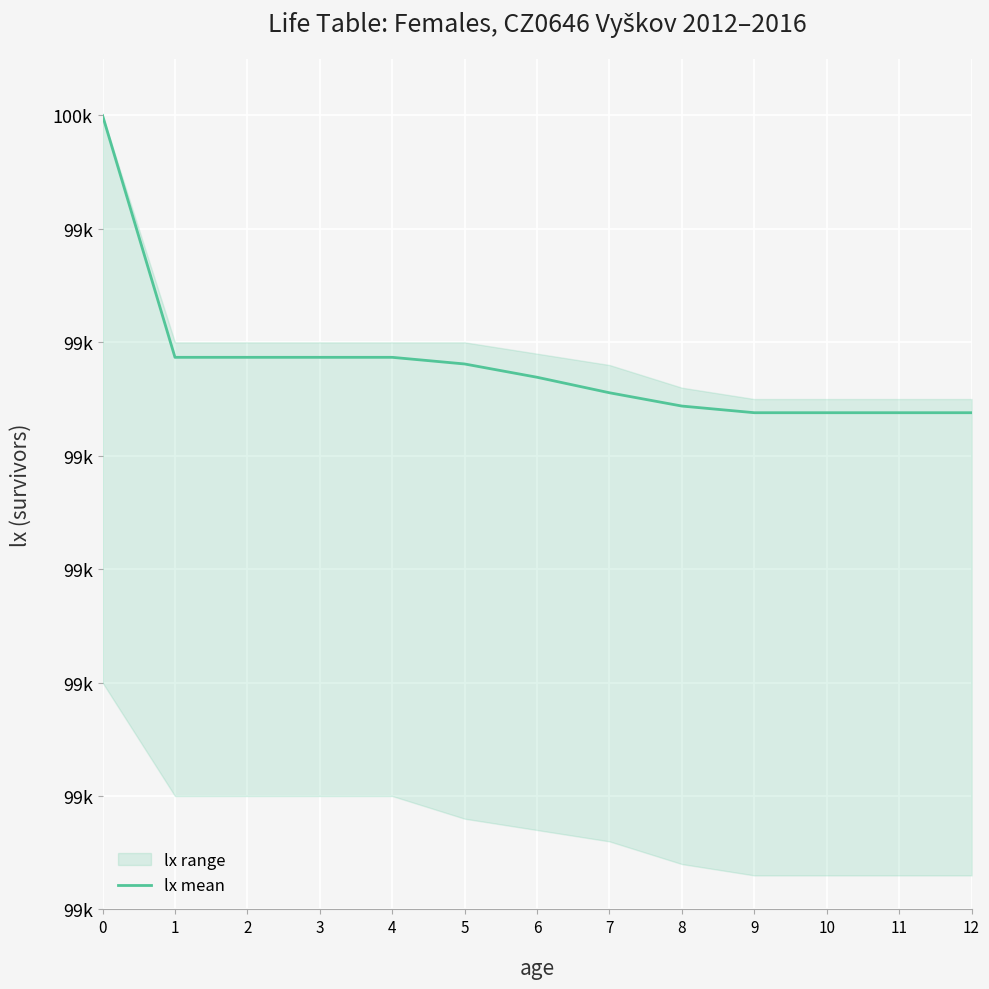

How many data points are less than 99769?

6